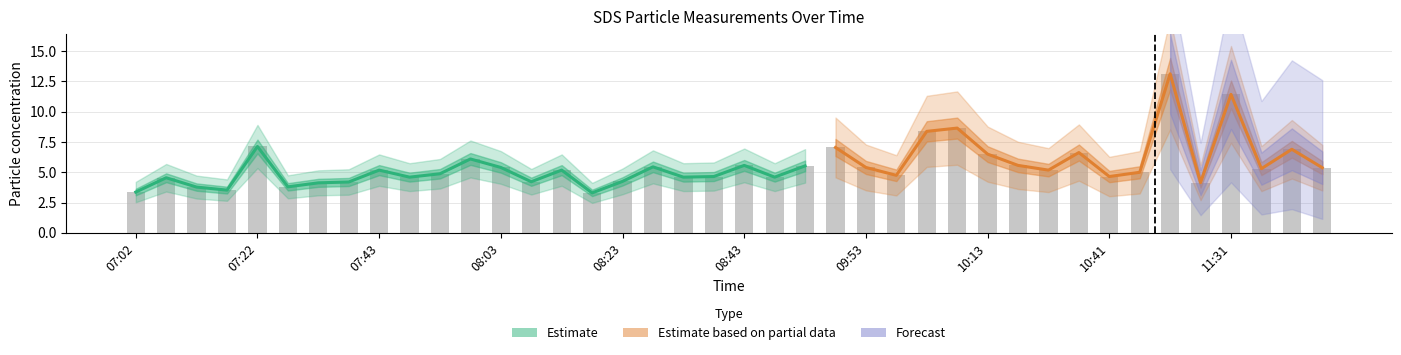

What is the label of the 40th bar from the right?

07:02